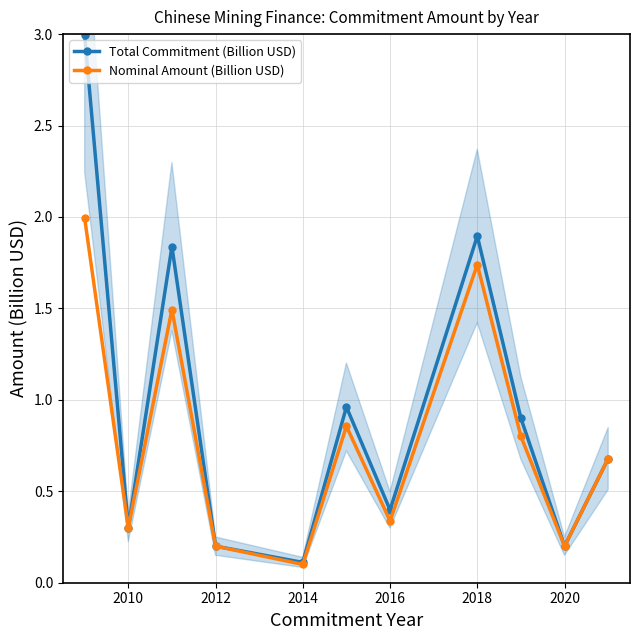

What is the highest value of the Nominal Amount (Billion USD) series?

2.0